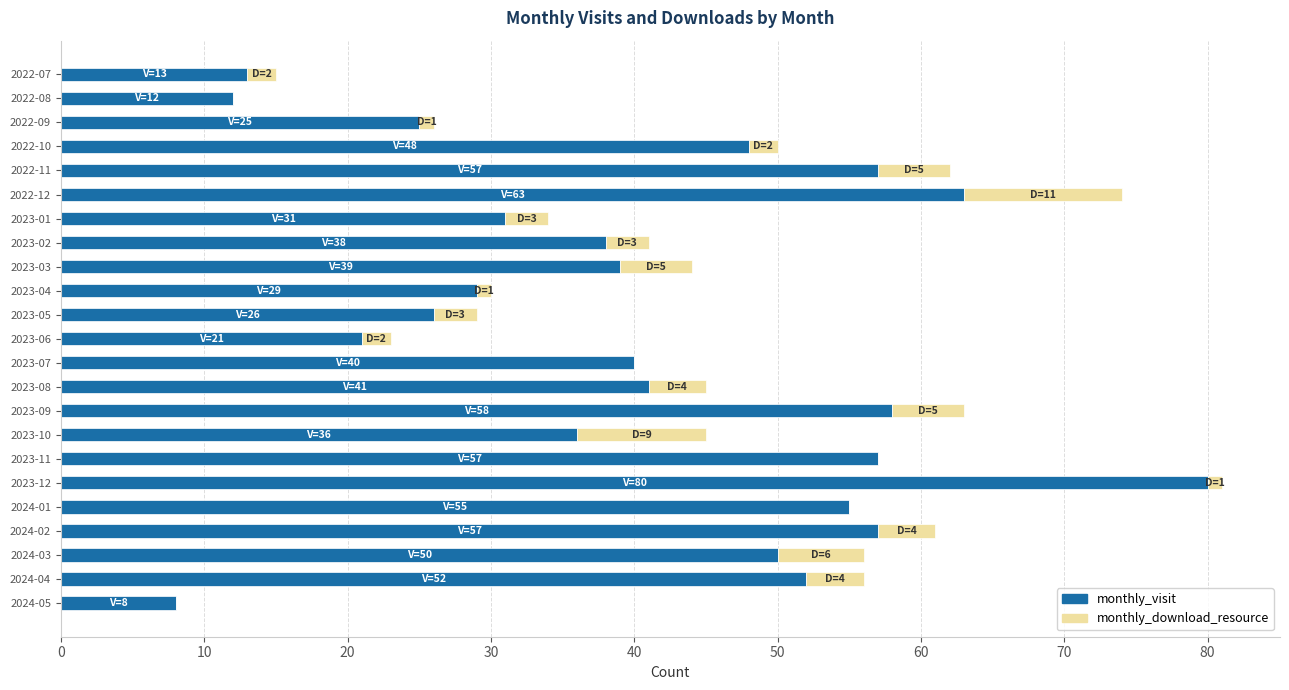

Which category has the highest value in the monthly_visit series?

2023-12